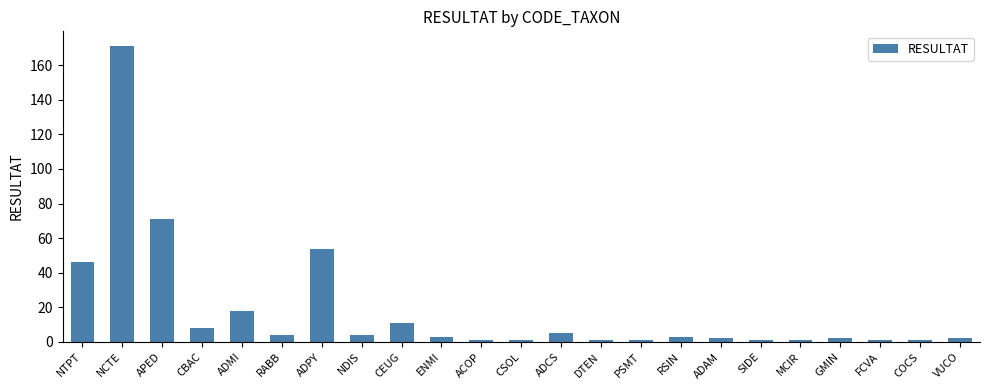

Which label corresponds to the largest value in the chart?

NCTE